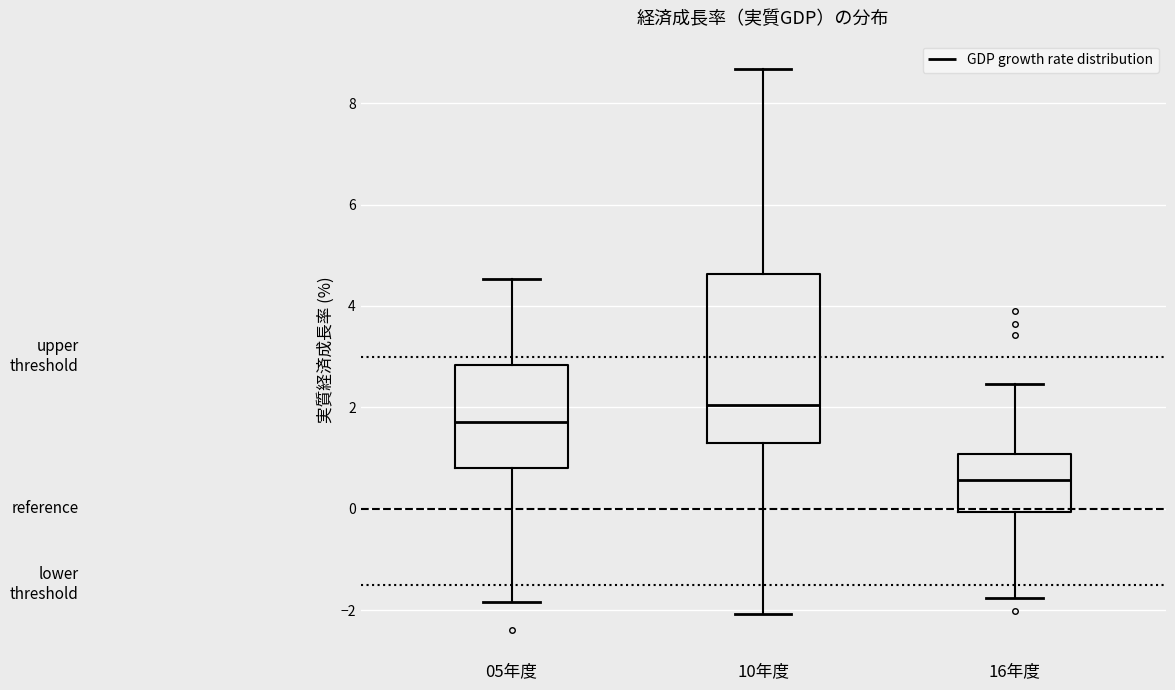

Which box's median line is the highest?

10年度